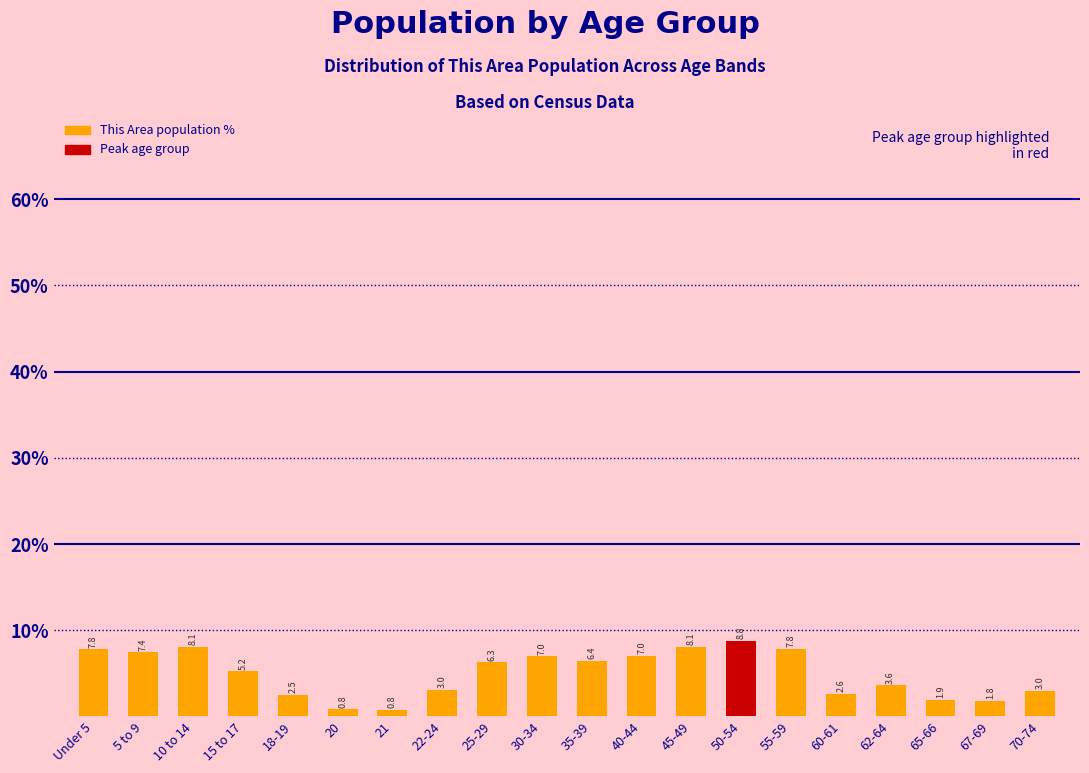

Reading left to right, transcribe all the data shown in this chart.

7.8	7.4	8.1	5.2	2.5	0.8	0.8	3.0	6.3	7.0	6.4	7.0	8.1	8.8	7.8	2.6	3.6	1.9	1.8	3.0